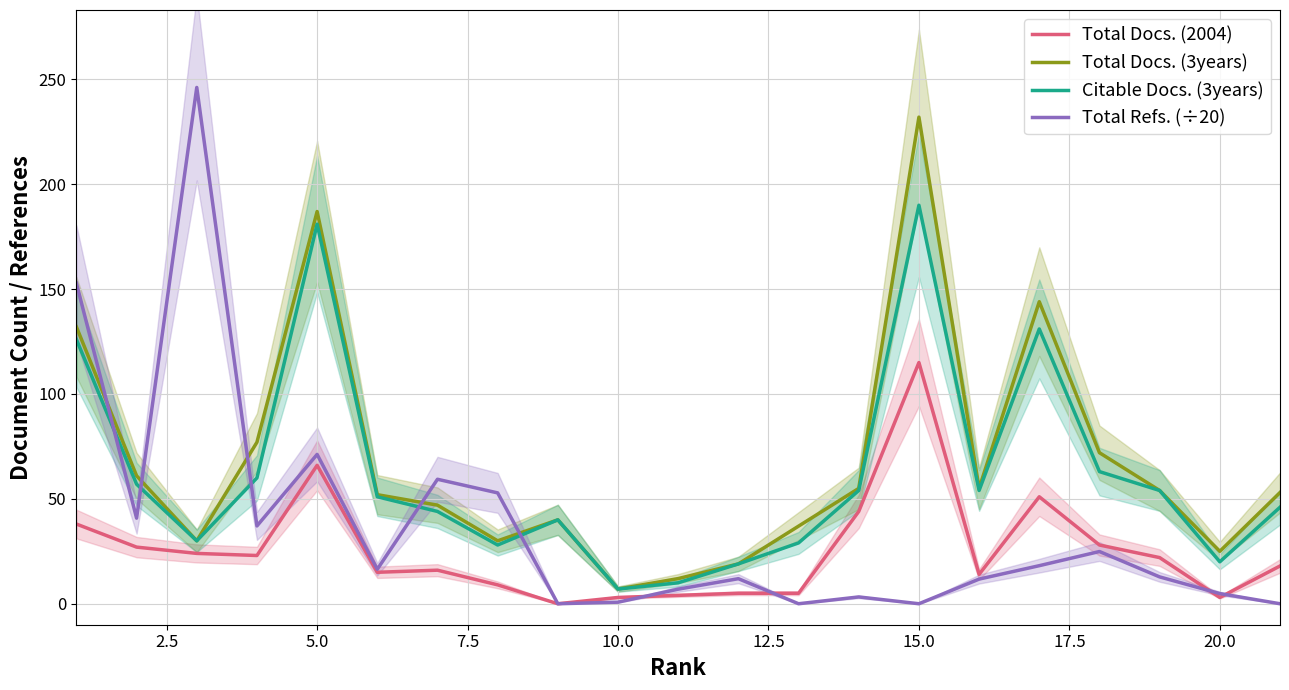

True or false: Total Docs. (2004) and Citable Docs. (3years) intersect in this chart.

False